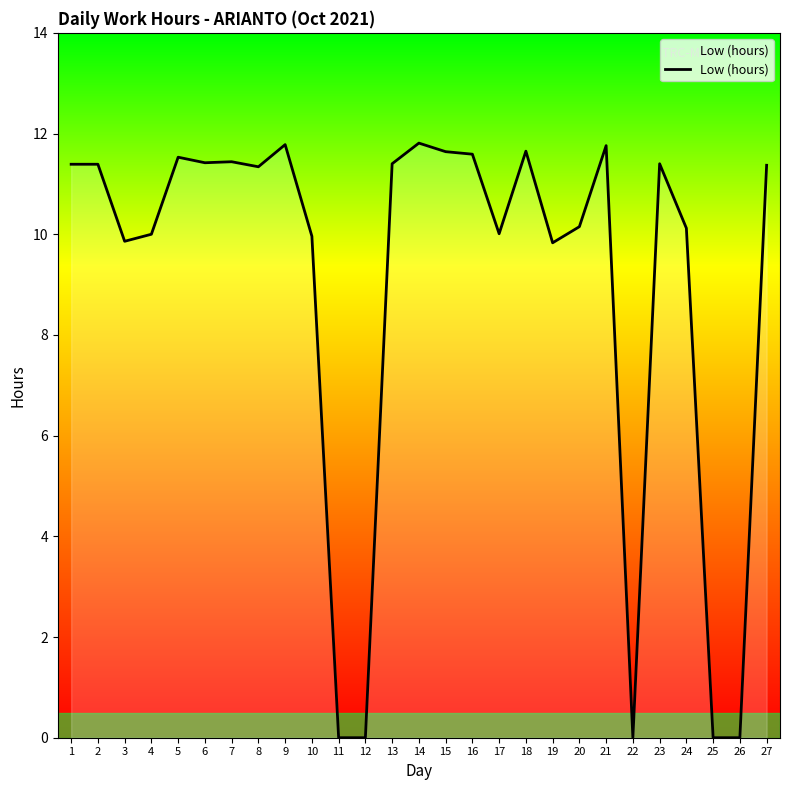

What is the difference between the values at 17 and 22?

10.0